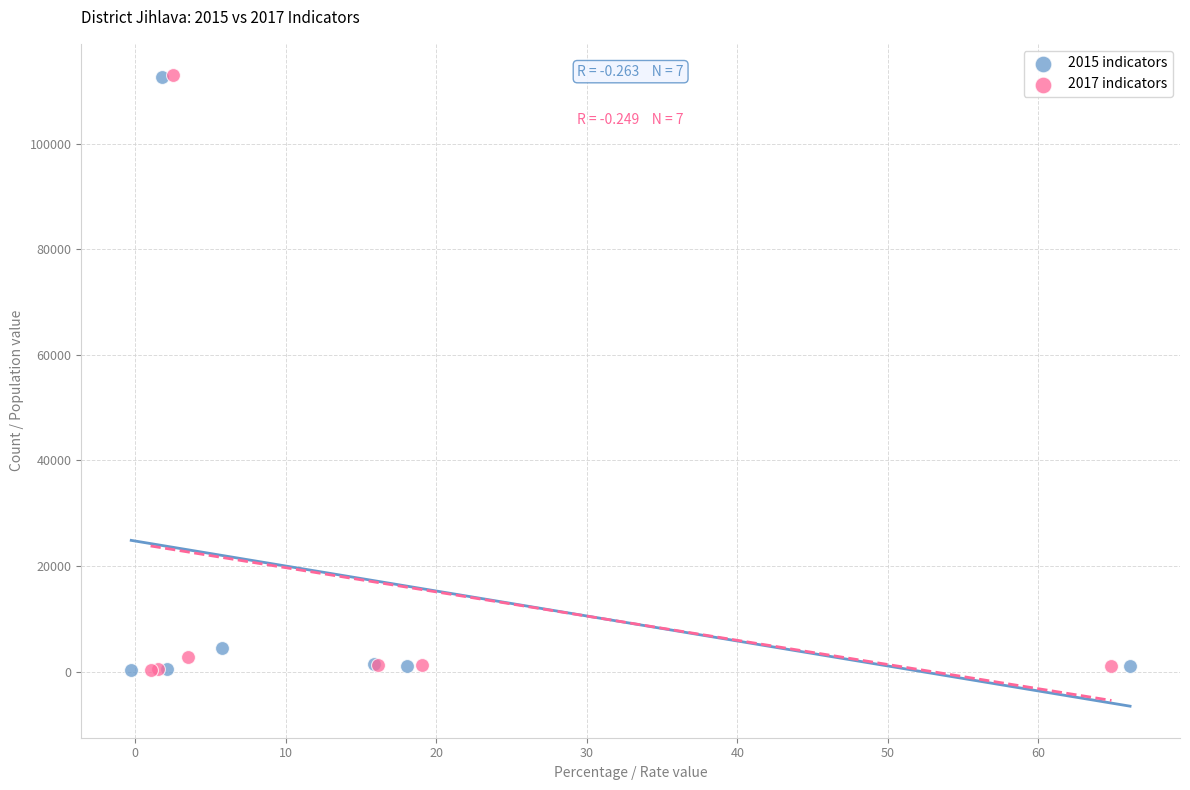

Which series has the largest Y range (max minus min)?

2017 indicators